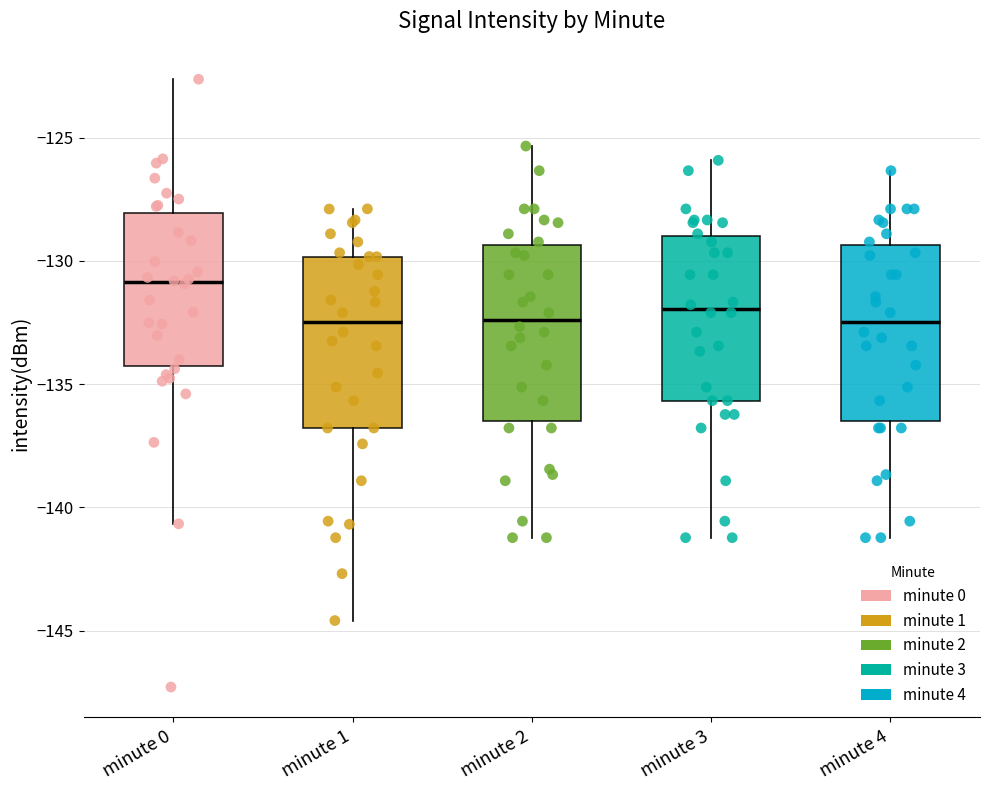

Where is the upper edge of the box for minute 4 on the y-axis? The values are not printed on the chart, so give them approximately, as read against the axis.

-129.5